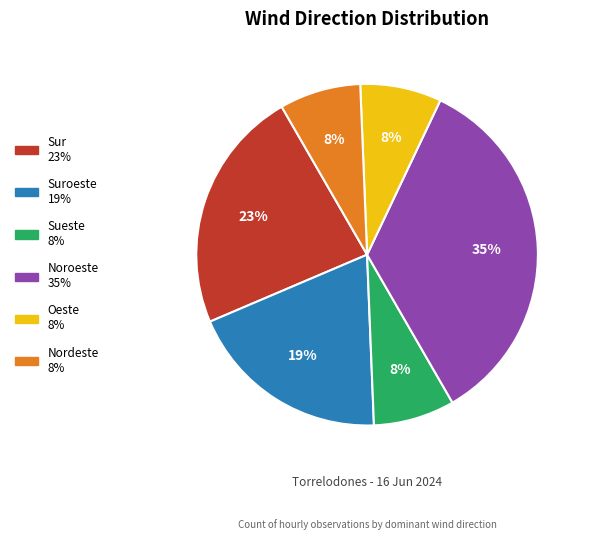

To the nearest percent, what is the difference between the largest and smallest slice percentages?

27%